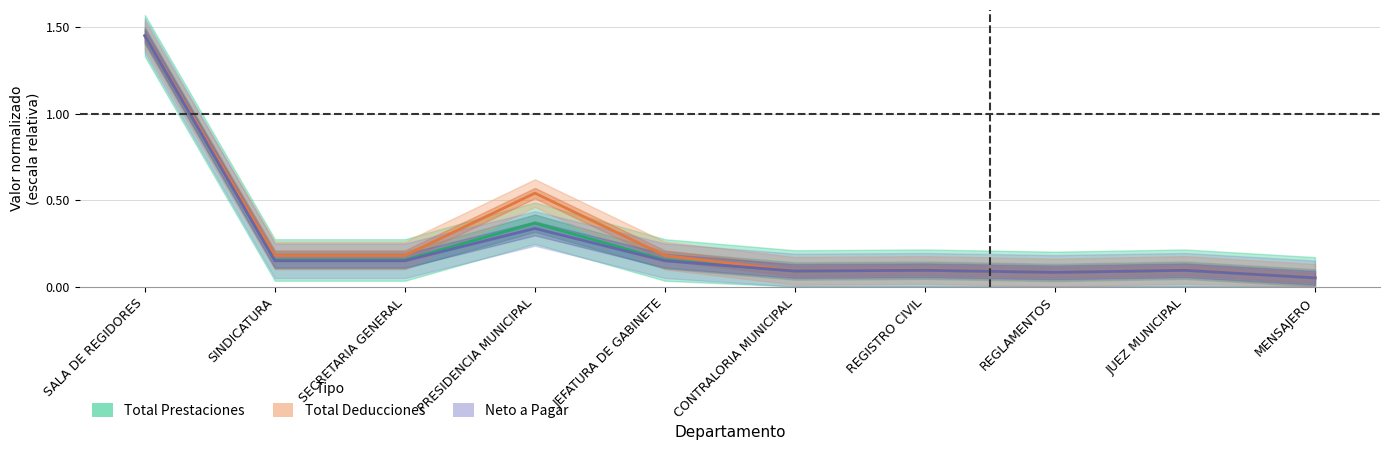

Does the chart display data point markers on the line(s)?

No